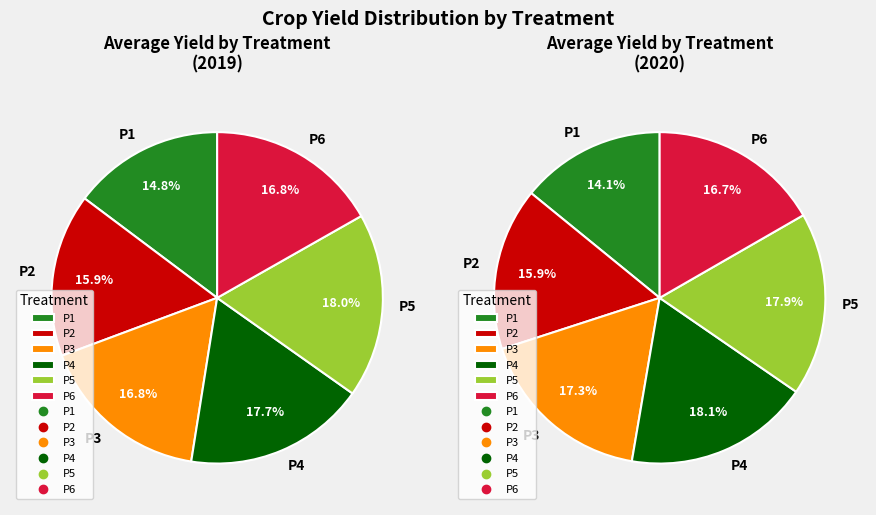

Does P2 account for over 50% of the chart?

No